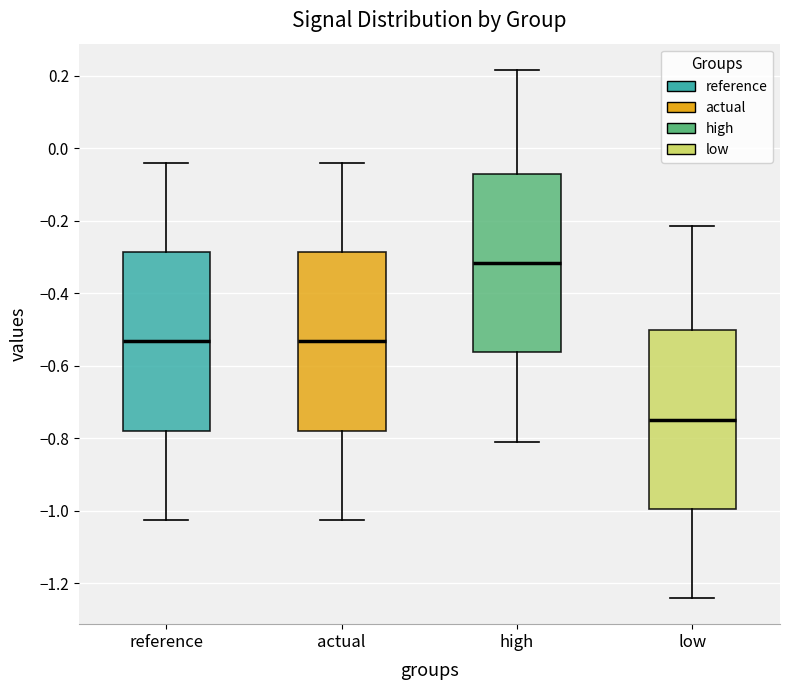

Where does the median line of the box for low sit on the y-axis? The values are not printed on the chart, so give them approximately, as read against the axis.

-0.74